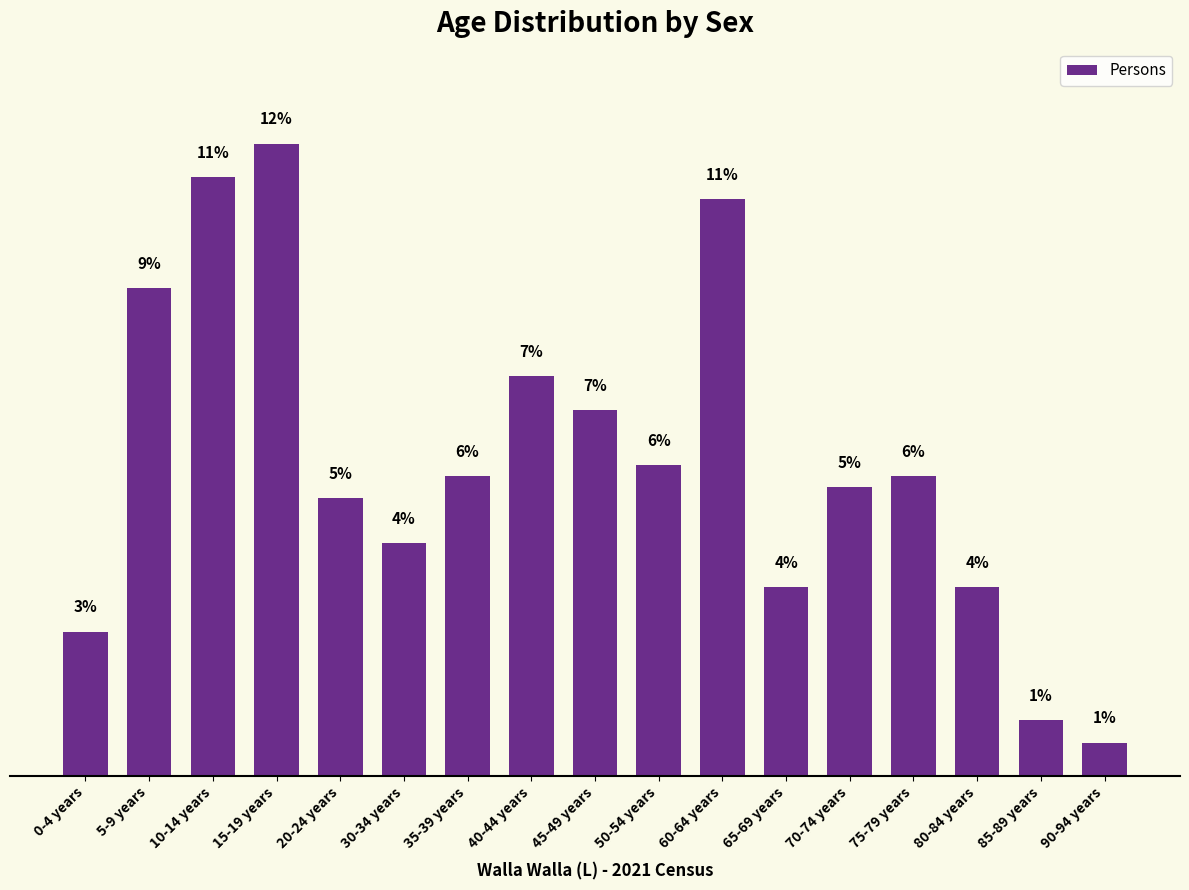

What is the change in value from 30-34 years to 70-74 years?

+1.0